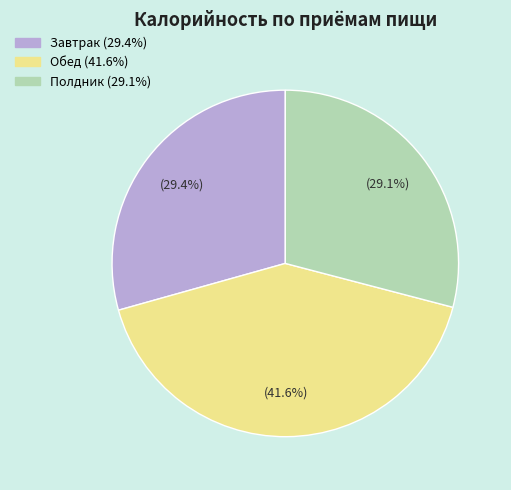

Is it true that Обед is 42% of the pie?

True